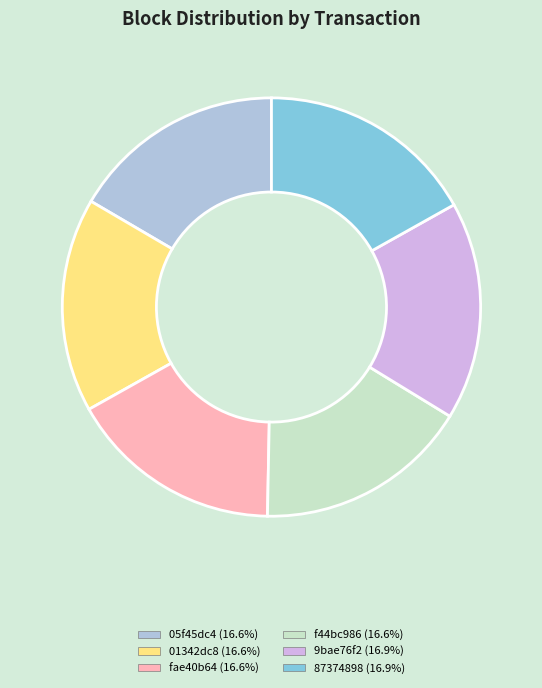

Combined, do f44bc986 and 87374898 account for over 50%?

No